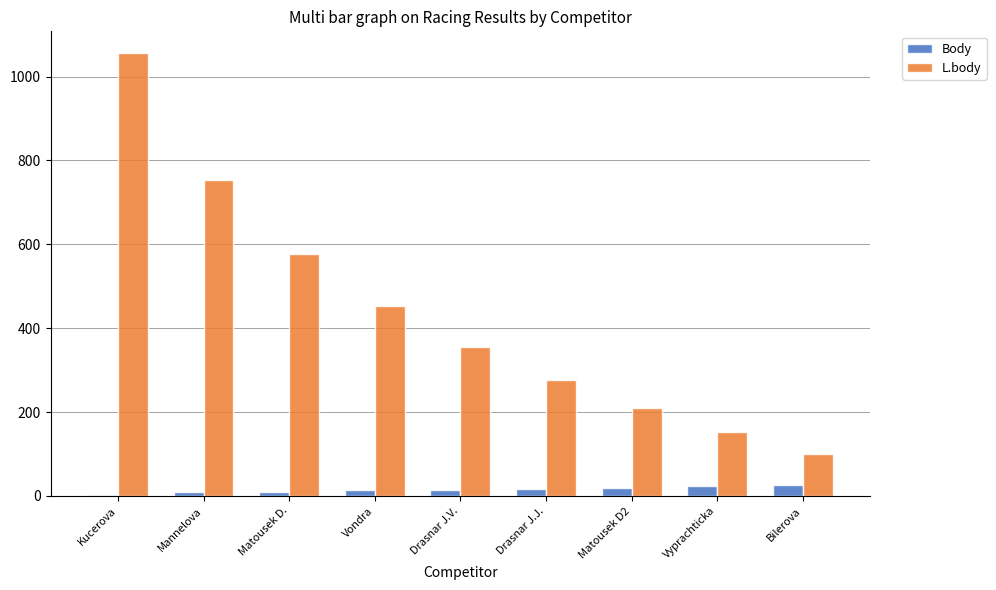

Which series changed the most between Mannelova and Drasnar J.V.?

L.body